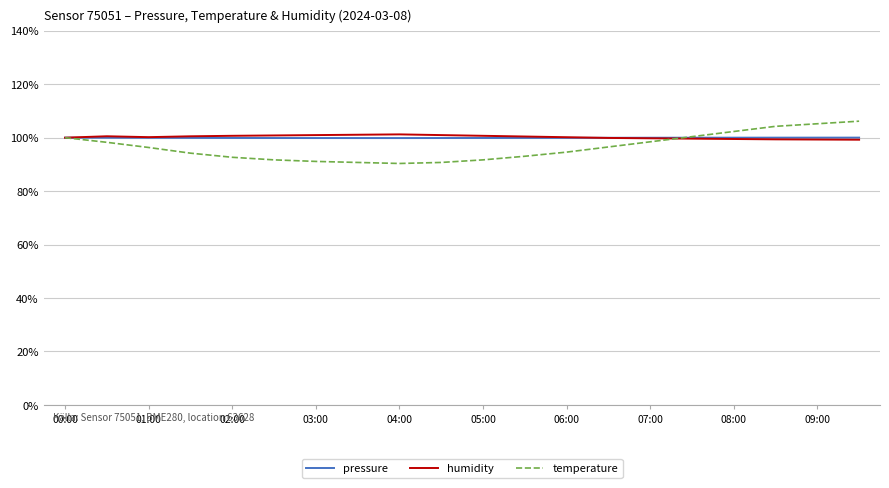

Which series has the widest spread of values?

temperature